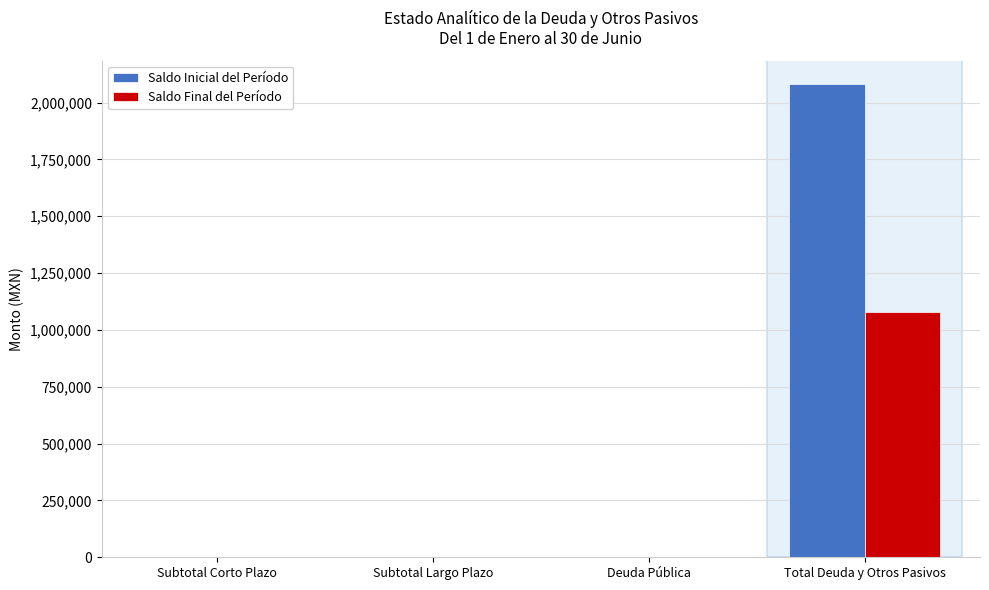

What is the maximum value for Saldo Final del Período?

1080623.5